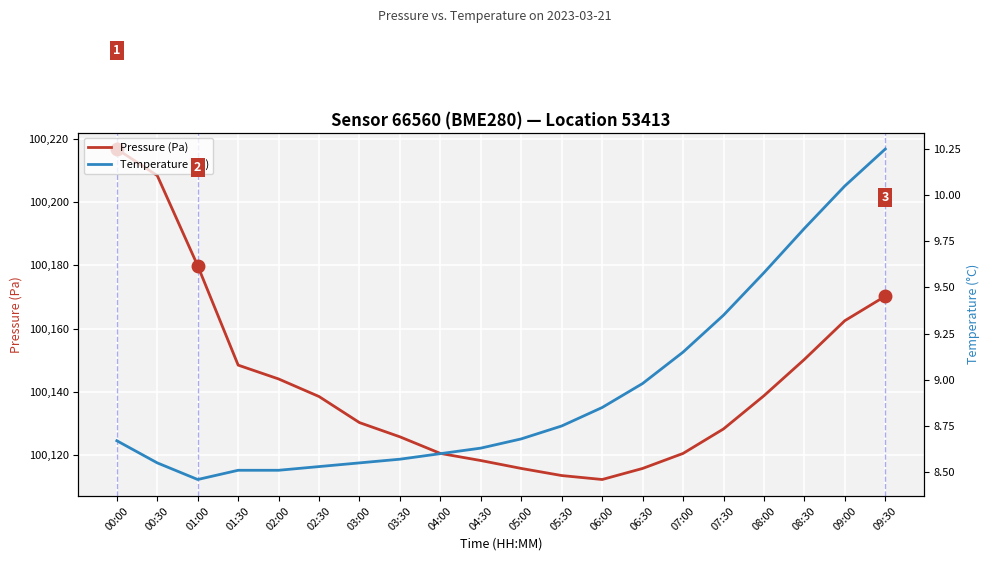

Is it true that Temperature (°C) equals 8.6 at 04:30?

True